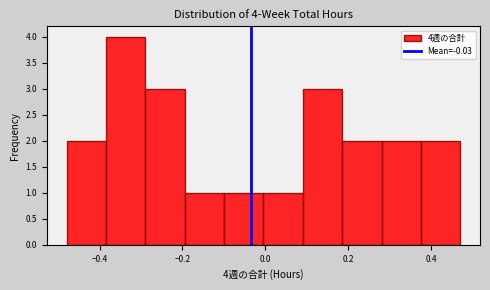

Over which range of the x-axis is the bar tallest?

-0.38 to -0.28